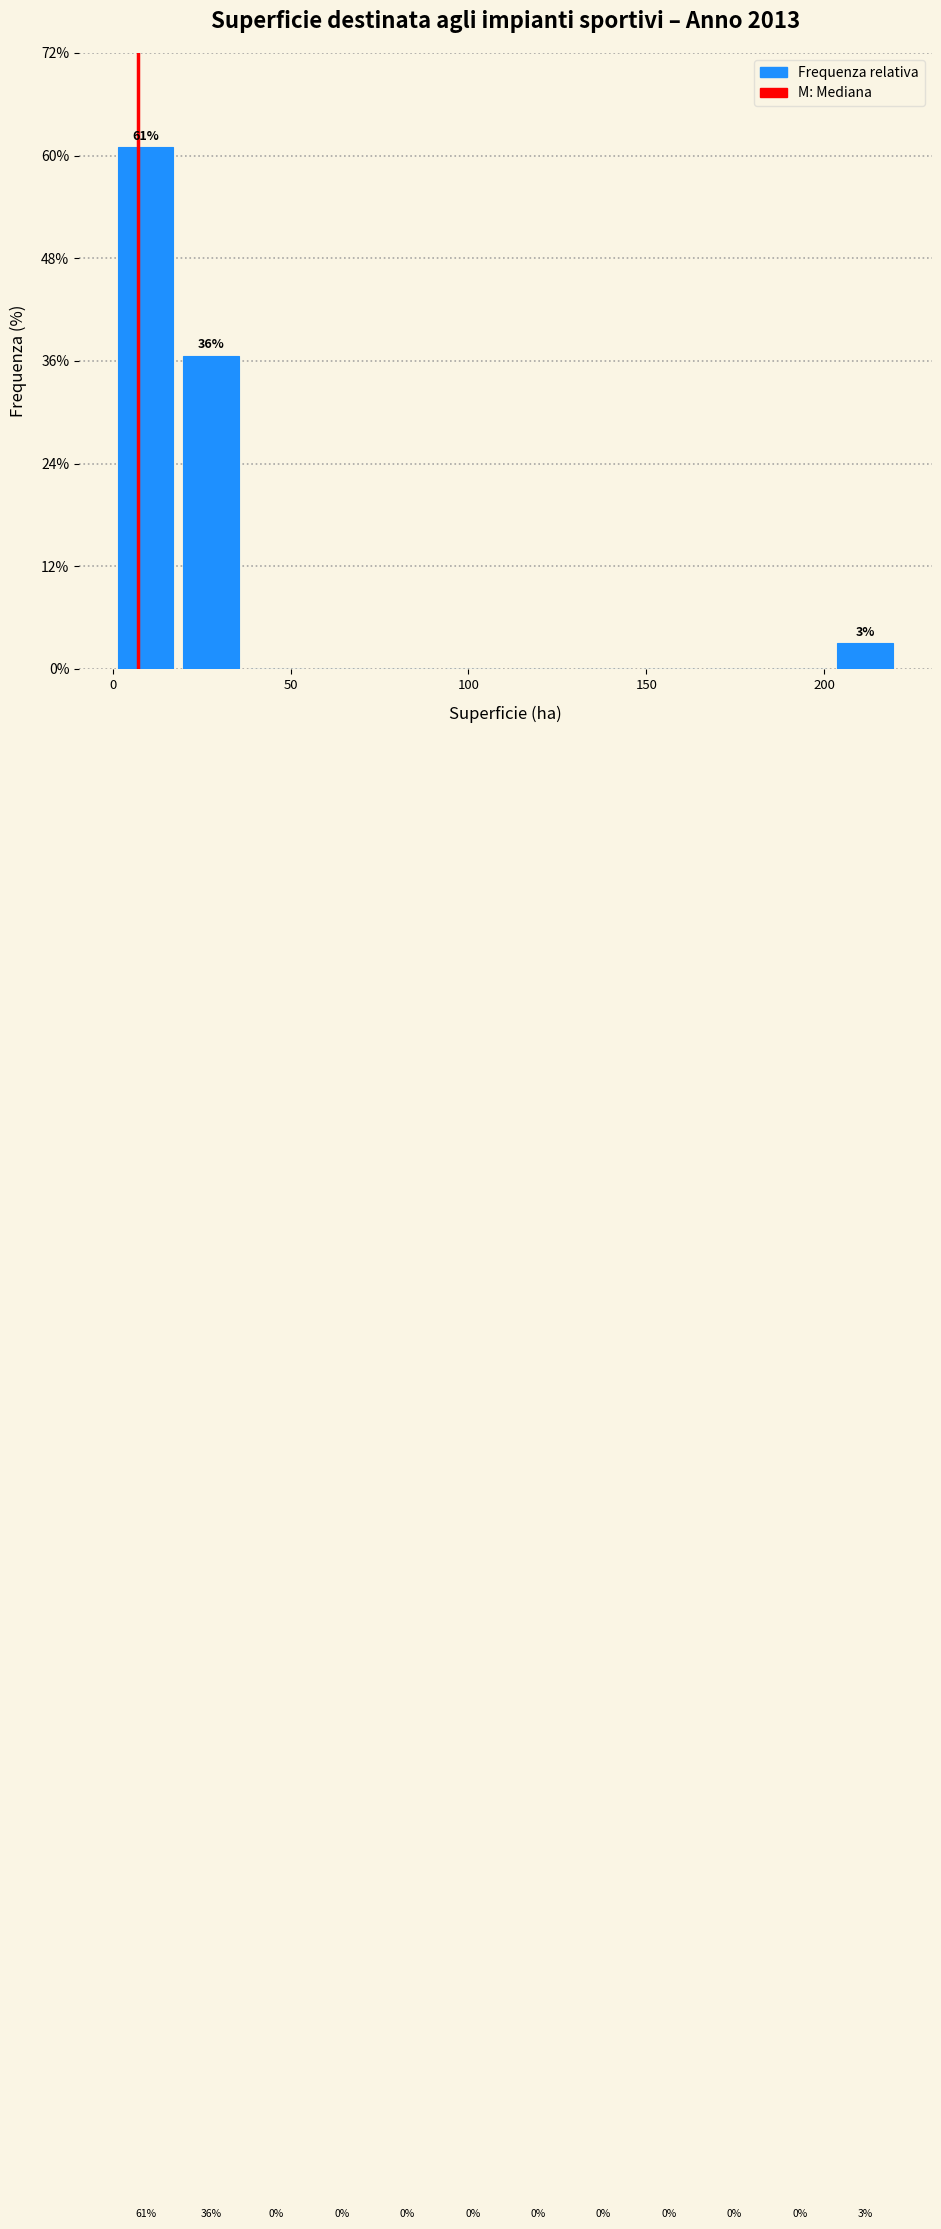

Around what value on the x-axis is the tallest bar? Give the approximate position of its centre, as read against the axis.

10